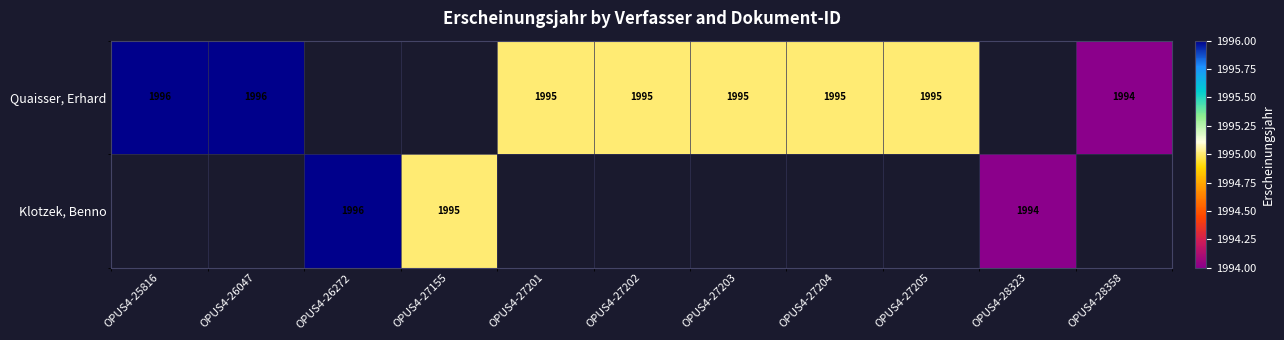

True or false: Klotzek, Benno has a value of 544 at OPUS4-27155.

False